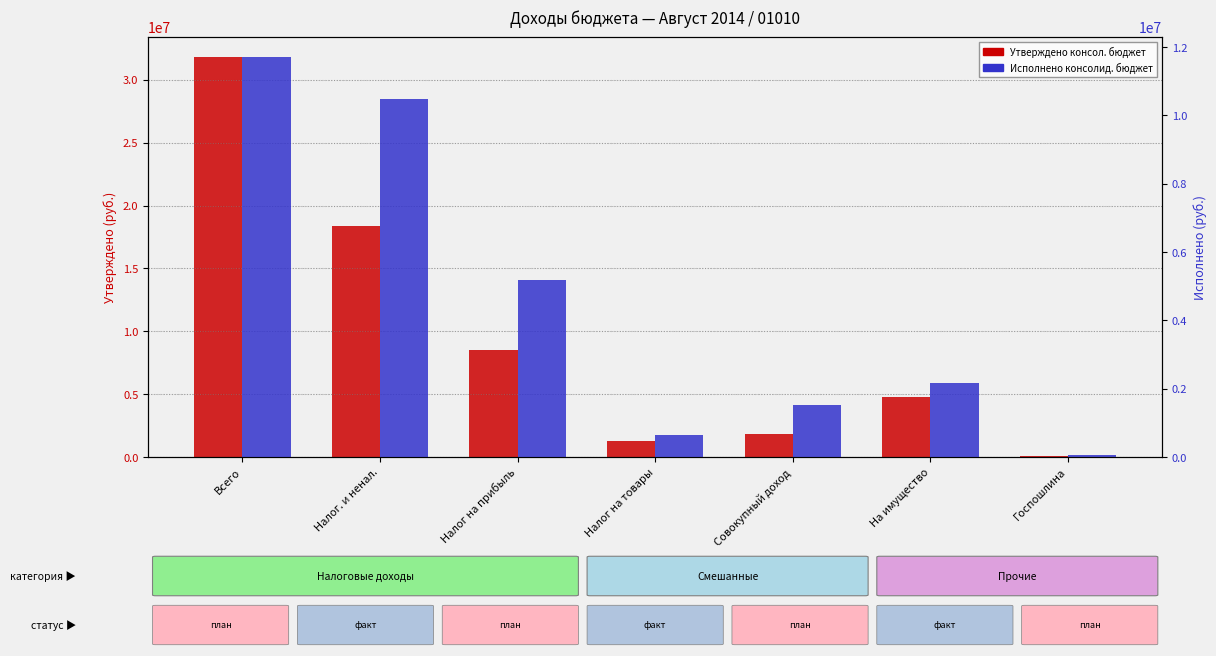

What is the value of the Утверждено консол. бюджет bar at the 4th from the left?

1272500.0